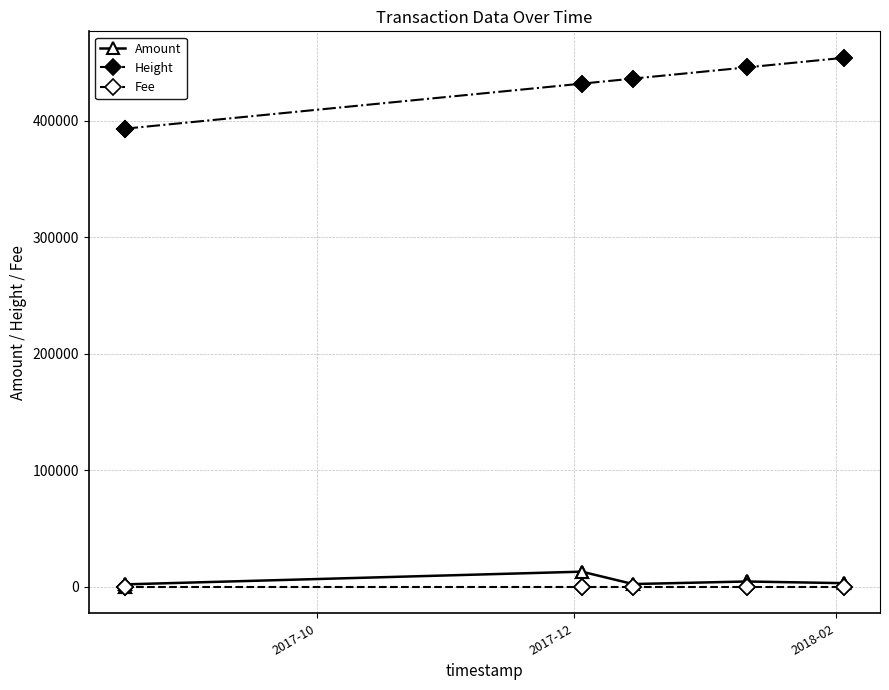

Which series has the widest spread of values?

Height